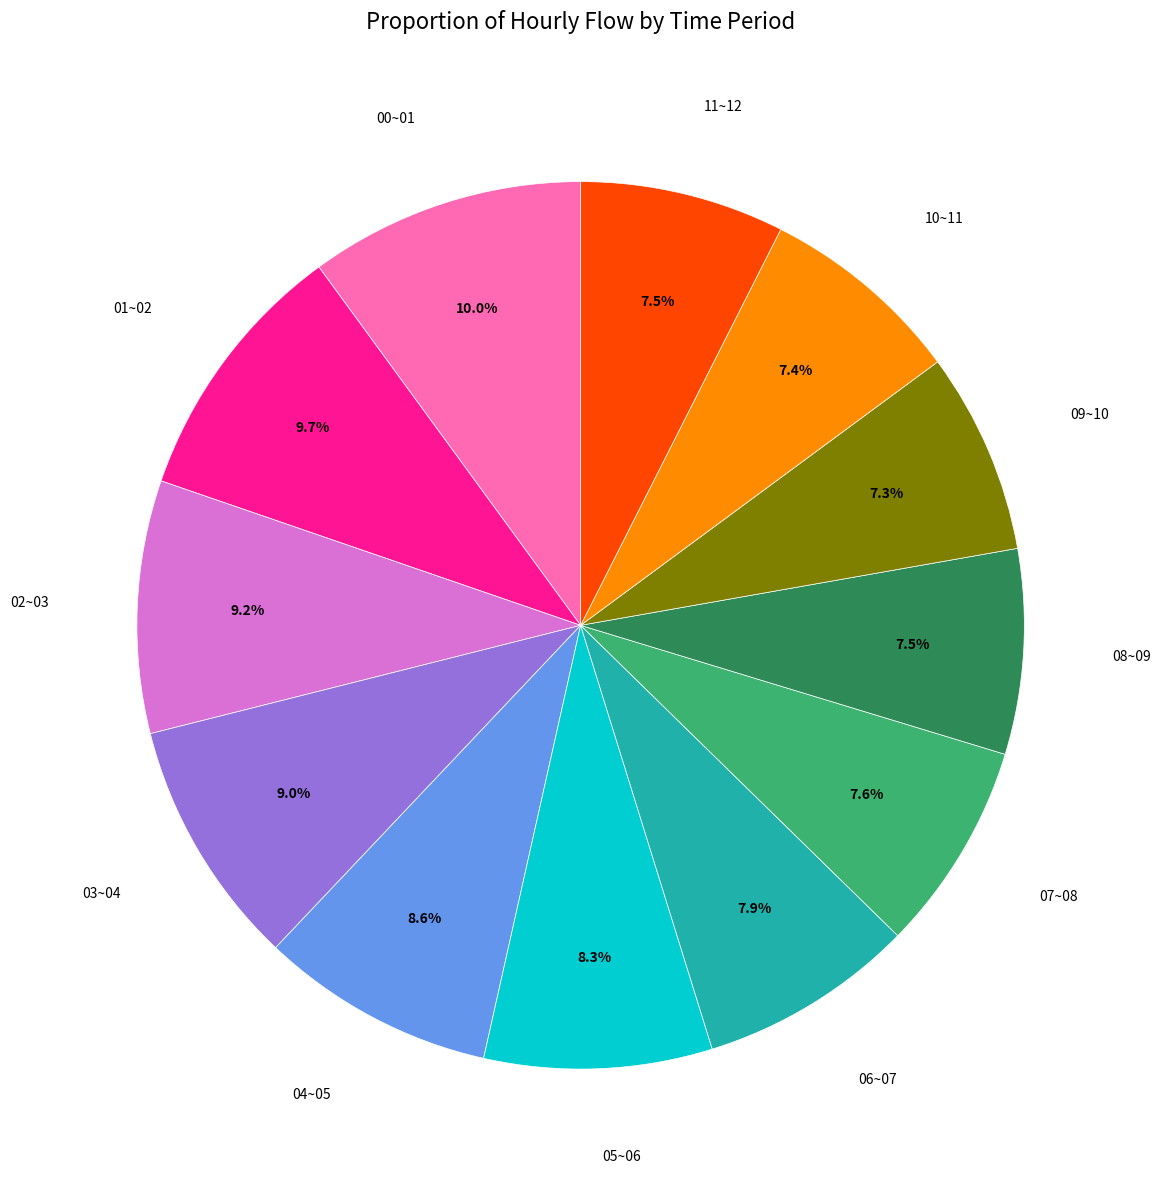

Does any single category account for the majority?

No